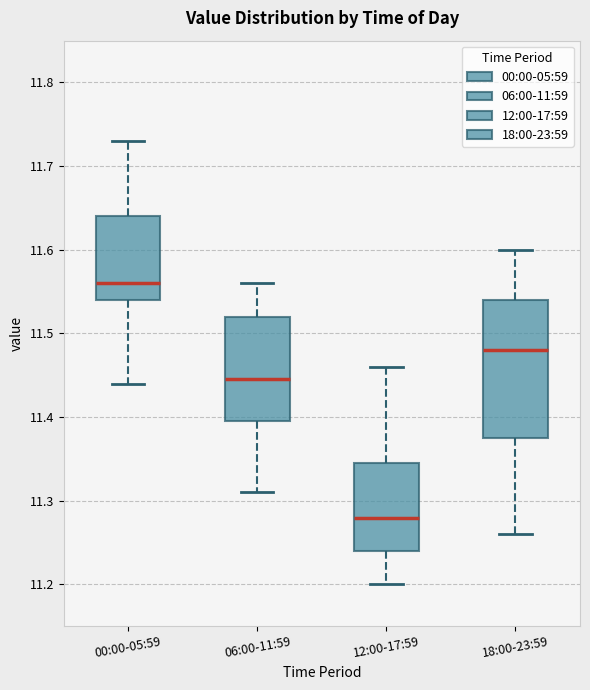

Reading left to right, transcribe this box plot: for each box, give where its median line is, the range the box spans, and where its two whiskers end, as read against the y-axis. The values are not printed on the chart, so give them approximately, as read against the axis.

00:00-05:59: median 11.56, box 11.54 to 11.64, whiskers 11.44 to 11.73
06:00-11:59: median 11.45, box 11.40 to 11.52, whiskers 11.31 to 11.56
12:00-17:59: median 11.28, box 11.24 to 11.35, whiskers 11.20 to 11.46
18:00-23:59: median 11.48, box 11.38 to 11.54, whiskers 11.26 to 11.60